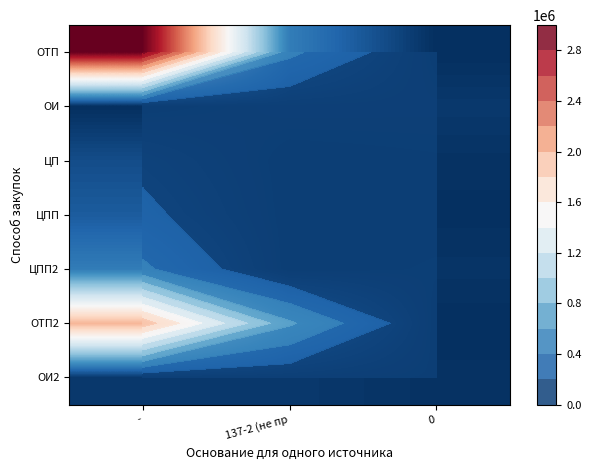

Is it true that ОТП equals 443050.0 at 137-2 (не пр?

True